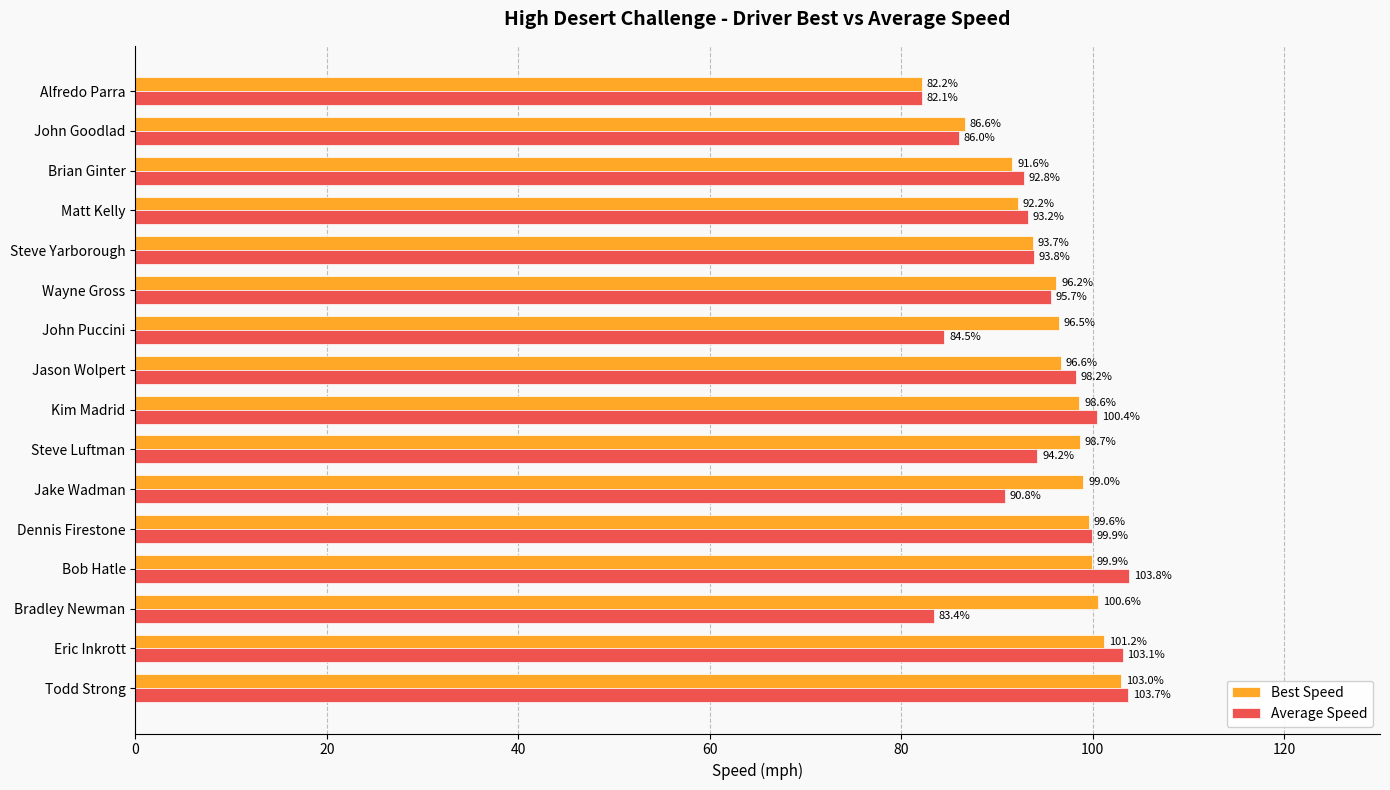

What is the sum of the Best Speed values at Eric Inkrott and Bradley Newman?

201.8